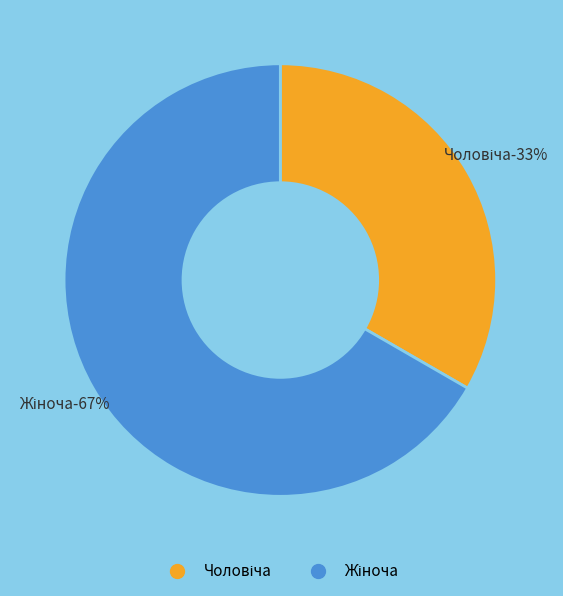

Approximately how many times larger is the value at Чоловіча compared to Жіноча?

0.5